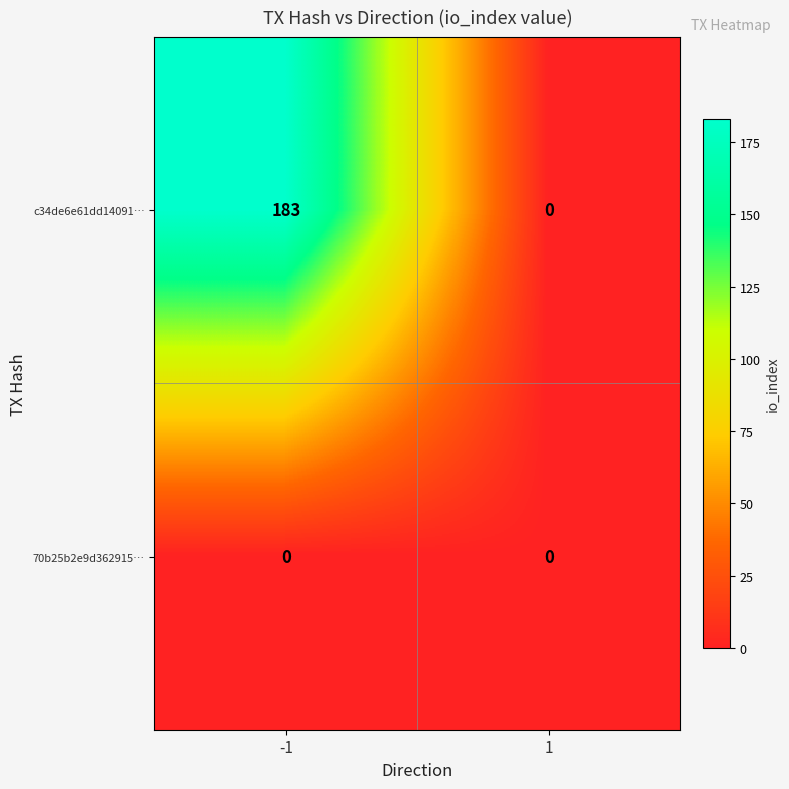

What is the average value of the c34de6e61dd14091… series?

92